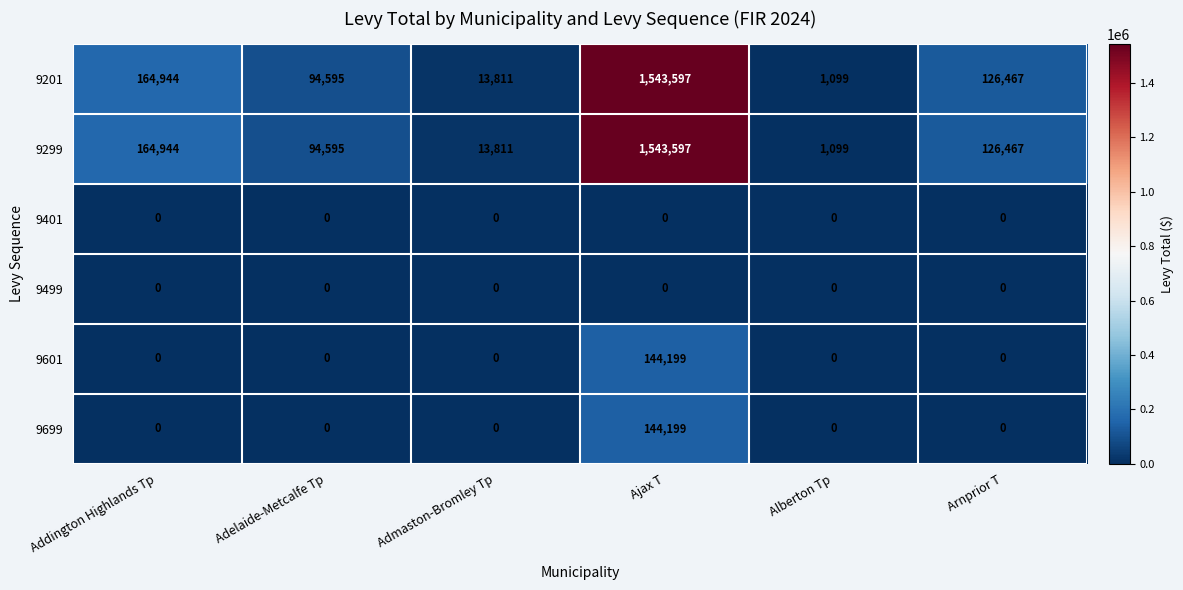

Which category has the lowest value in the 9299 series?

Alberton Tp